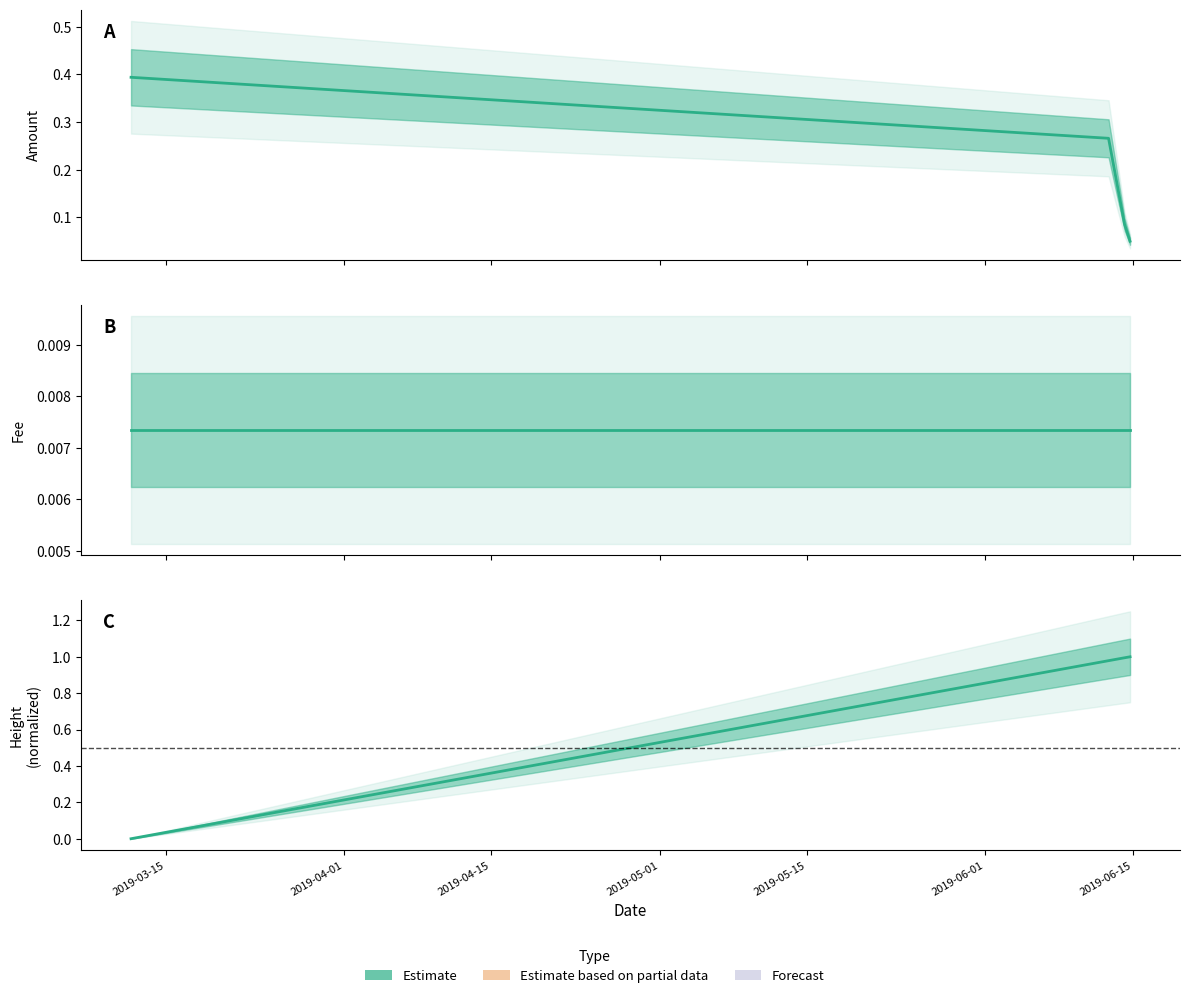

List the series in order of their peak value, lowest first.

Fee, Amount, Height (normalized)